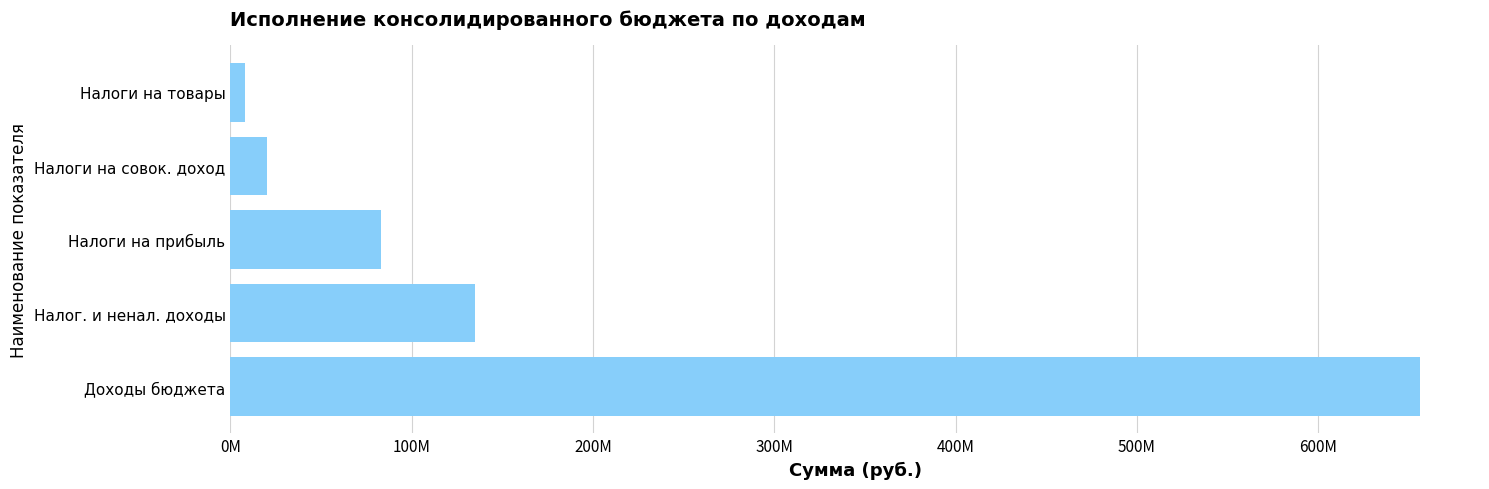

List the labels in order of value, smallest first.

Налоги на товары, Налоги на совок. доход, Налоги на прибыль, Налог. и ненал. доходы, Доходы бюджета